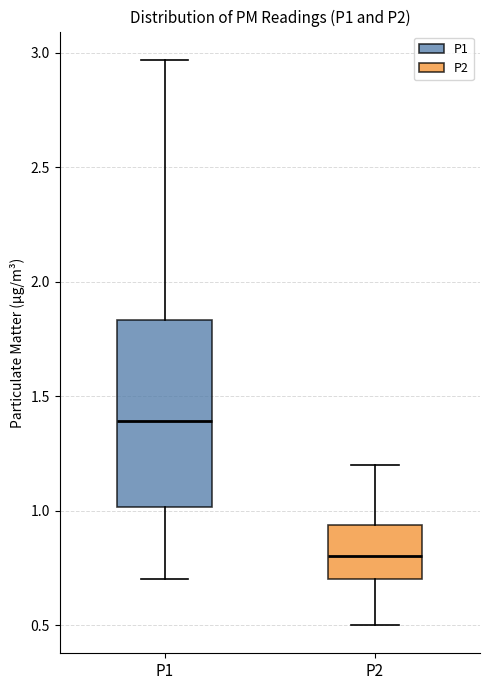

Which box's median line is the highest?

P1